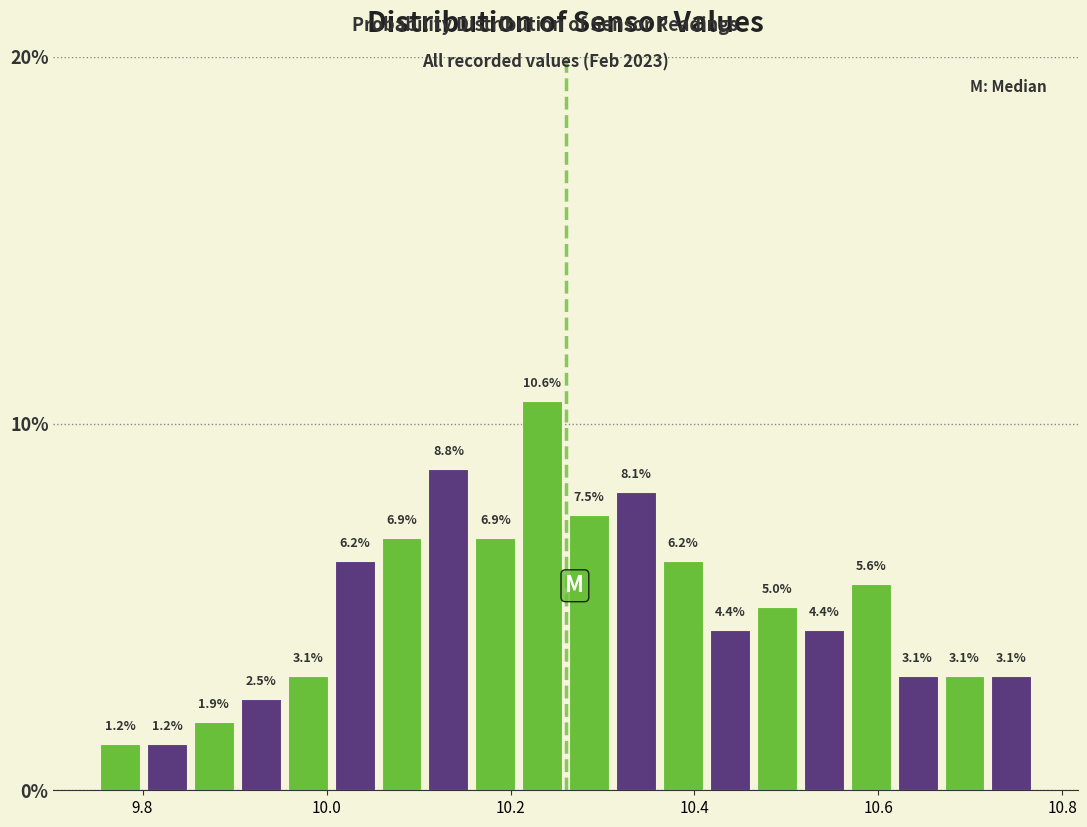

Around what value on the x-axis is the tallest bar? Give the approximate position of its centre, as read against the axis.

10.24